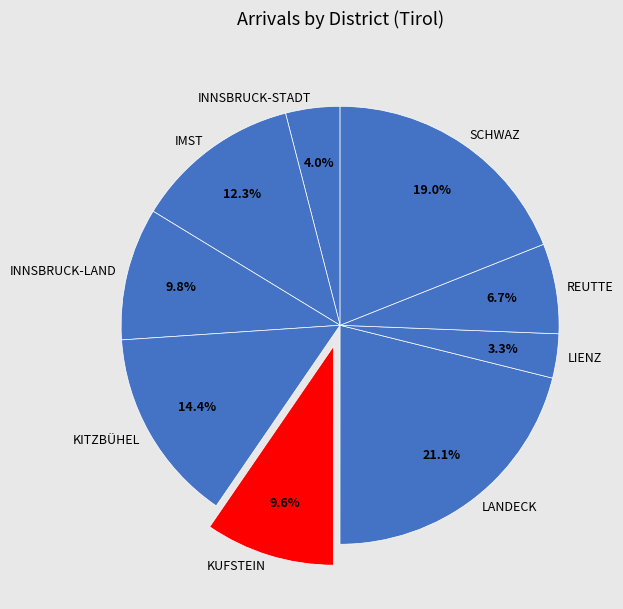

How many slices are in this pie chart?

9